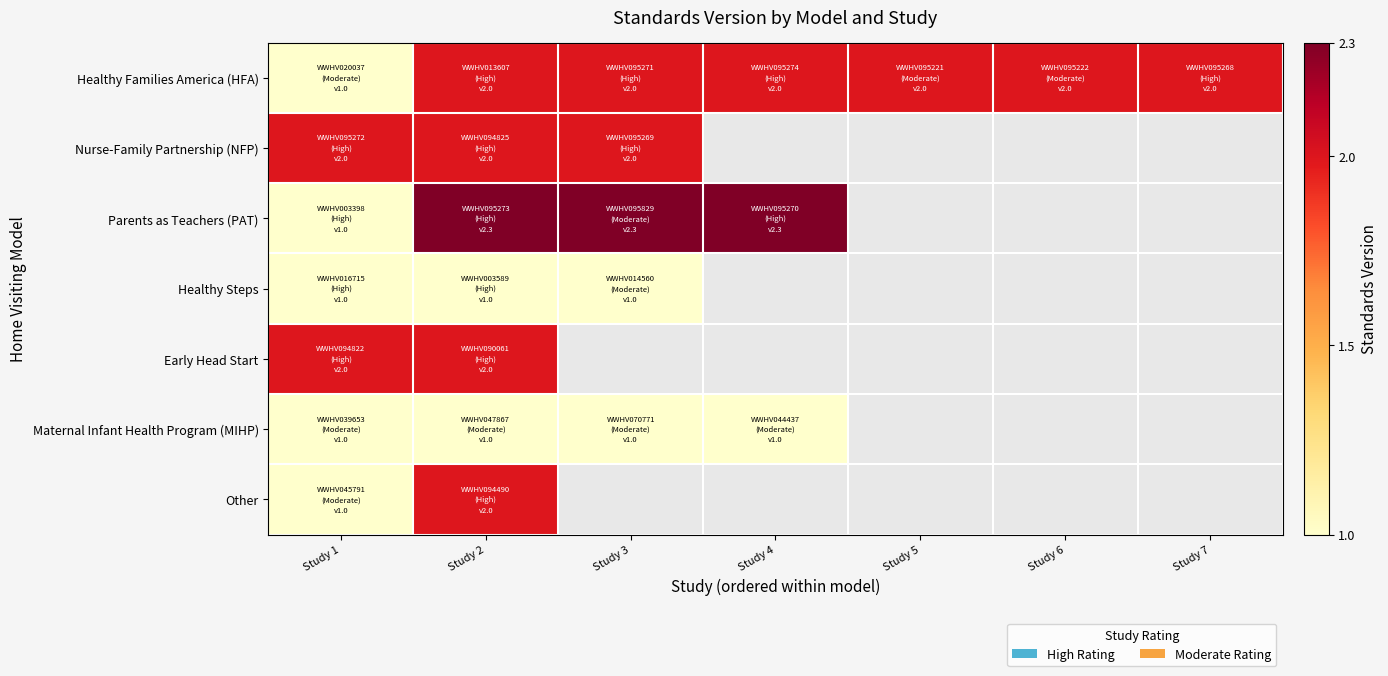

At which label is Early Head Start closest to 2?

Study 1